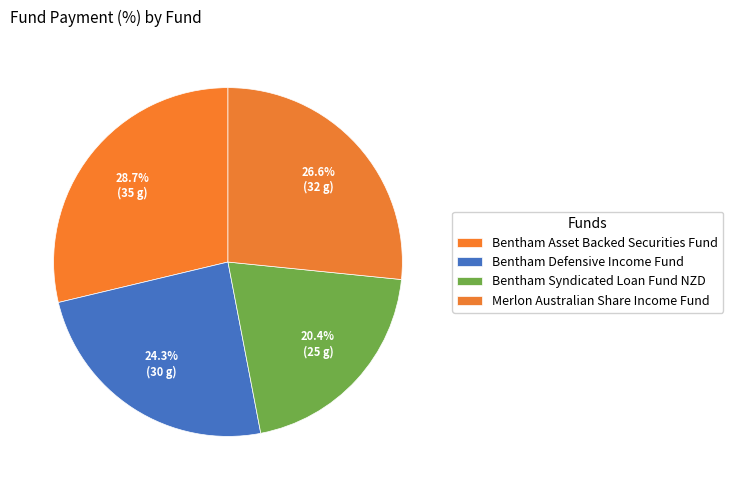

Count the number of slices in the pie.

4